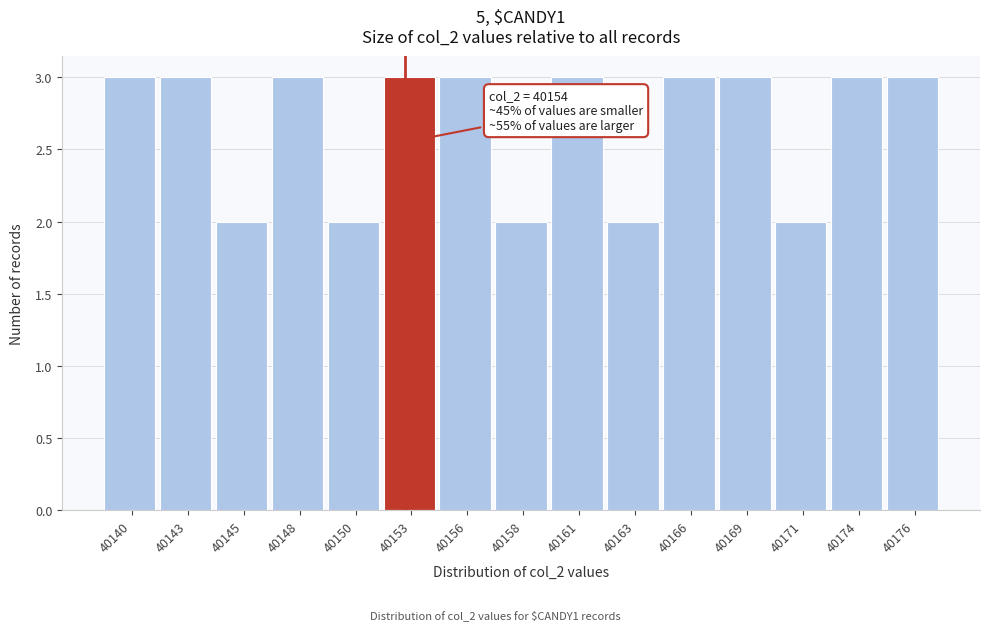

Reading left to right, extract all data points from this chart.

40140=3	40143=3	40145=2	40148=3	40150=2	40153=3	40156=3	40158=2	40161=3	40163=2	40166=3	40169=3	40171=2	40174=3	40176=3